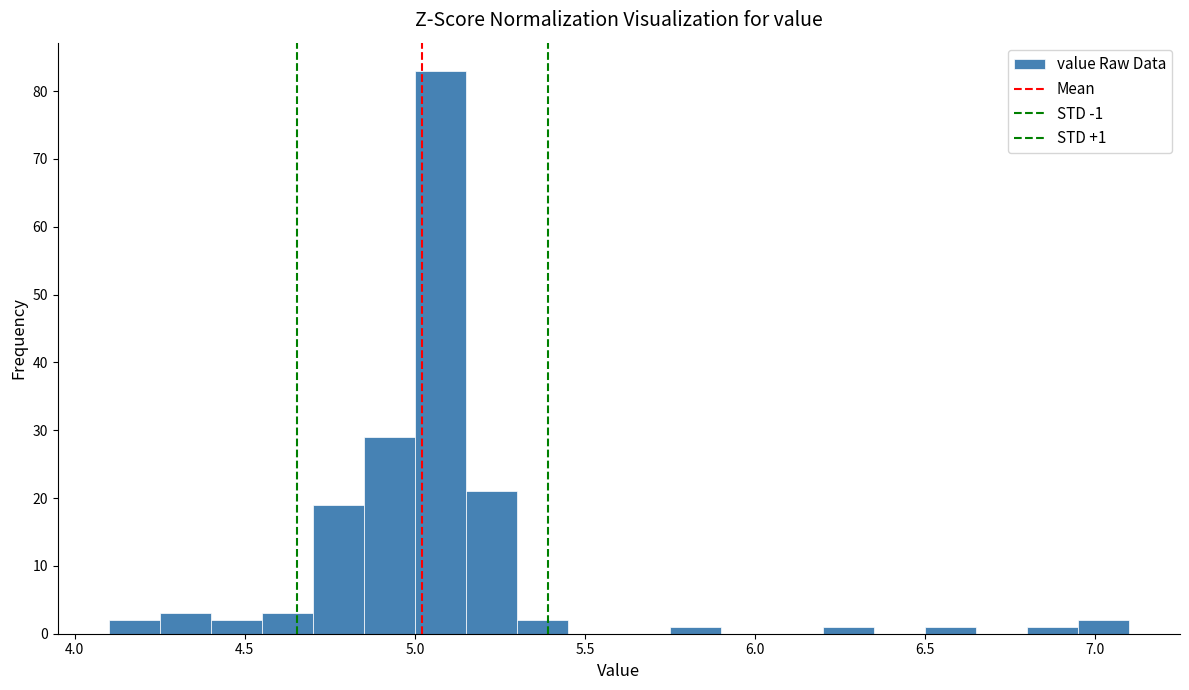

Around what value on the x-axis is the tallest bar? Give the approximate position of its centre, as read against the axis.

5.10